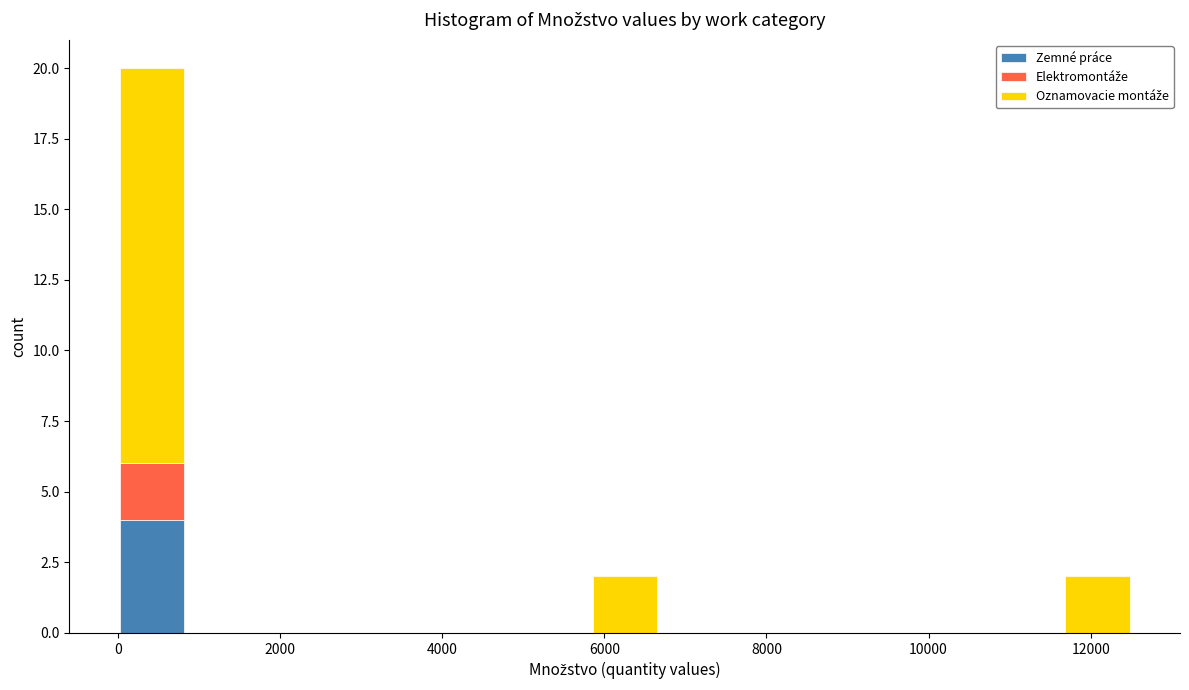

What is the total height of the stacked bar covering 5800 to 6600 on the x-axis? Neither the bar edges nor the heights are printed on the chart, so give them approximately, as read against the axes.

2